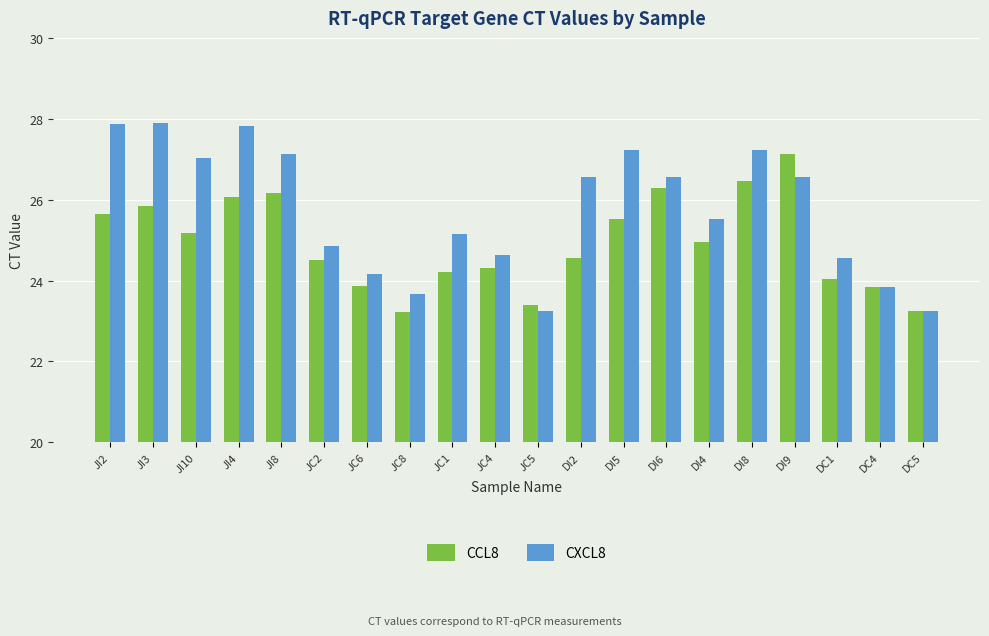

At which category is the sum across all series the highest?

JI4